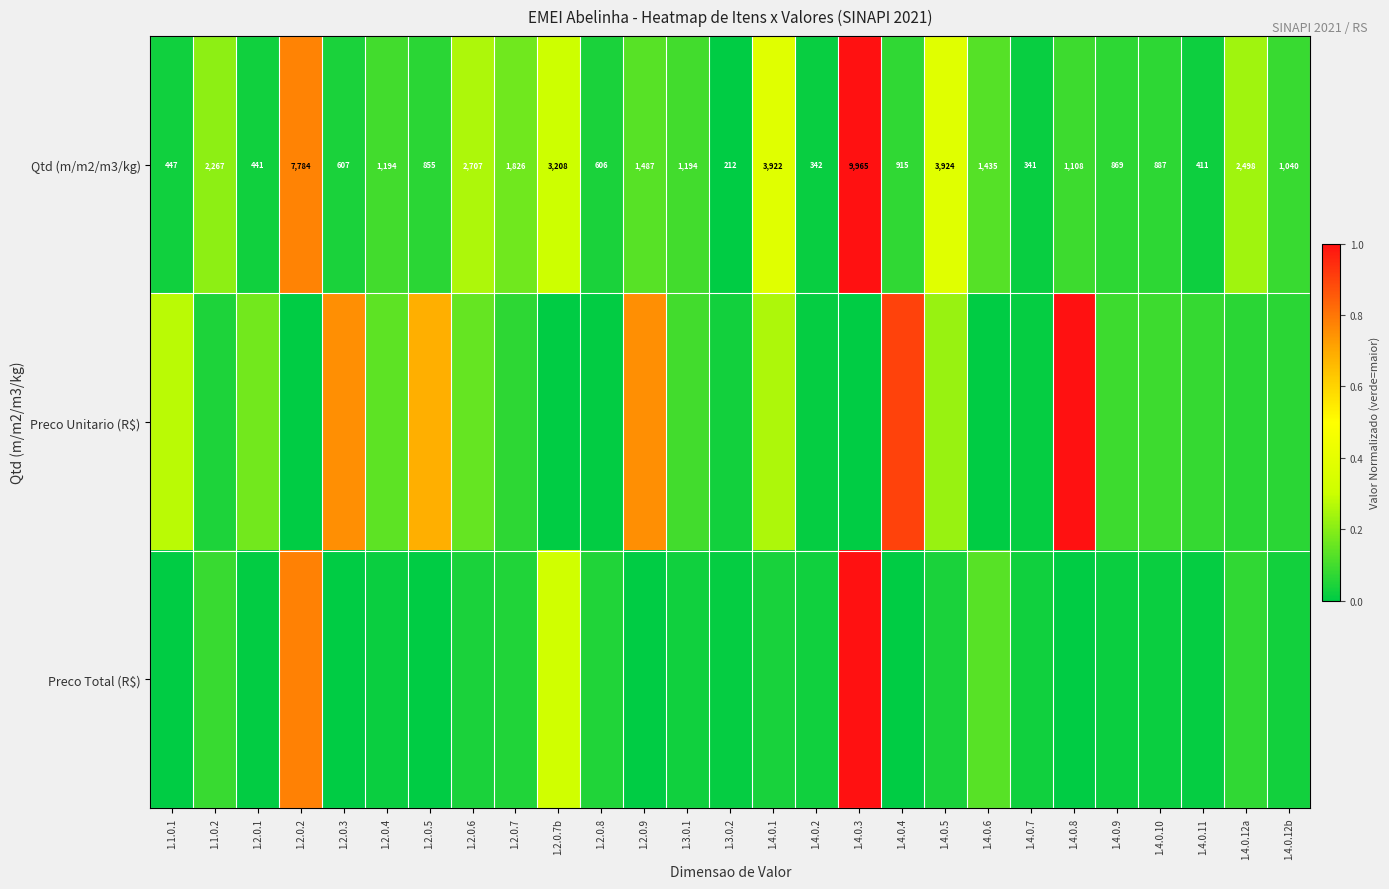

Which series changed the most between 1.4.0.1 and 1.4.0.9?

Qtd (m/m2/m3/kg)